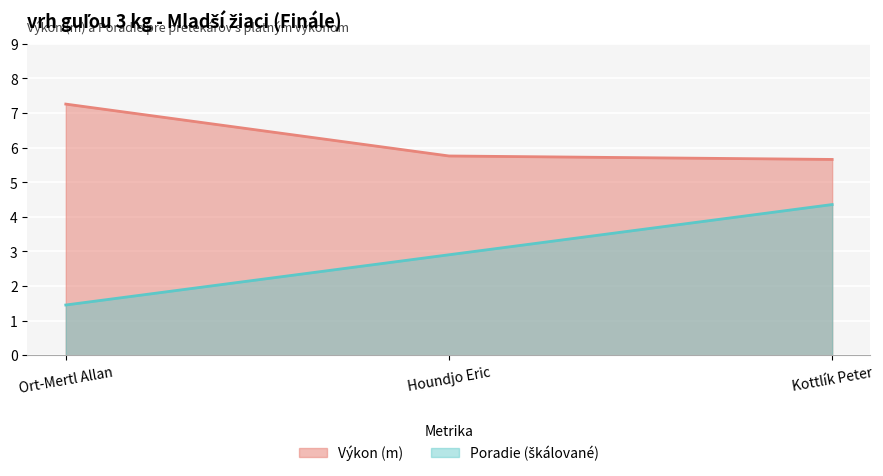

How many lines are shown in the chart?

2